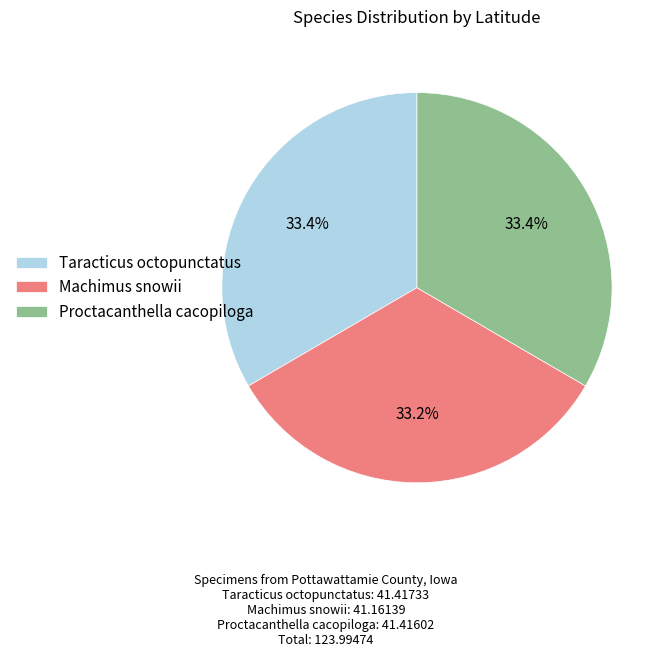

What percentage is NOT represented by Proctacanthella cacopiloga?

66.6%